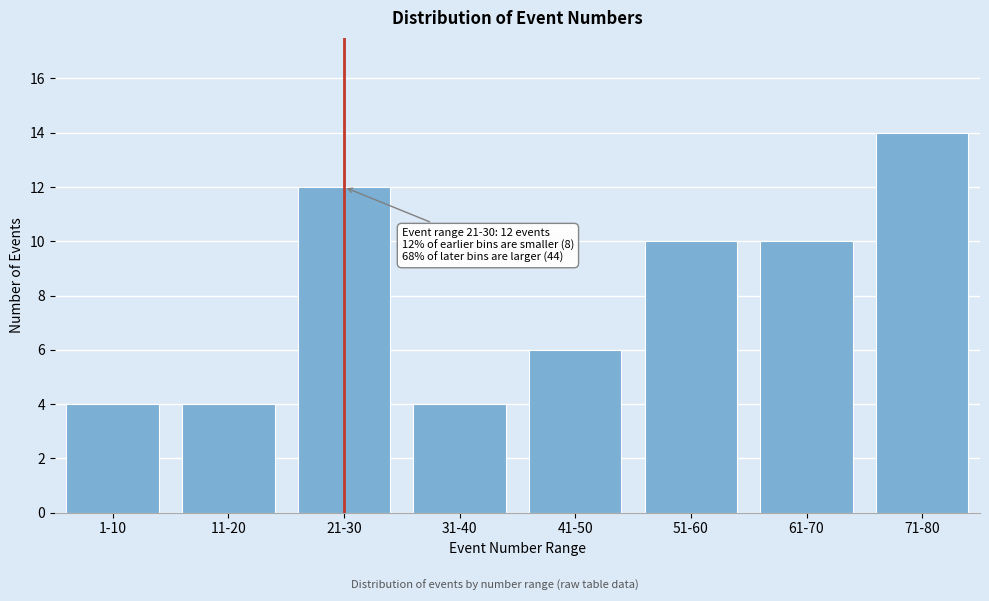

Reading right to left, extract all data points from this chart.

71-80=14	61-70=10	51-60=10	41-50=6	31-40=4	21-30=12	11-20=4	1-10=4